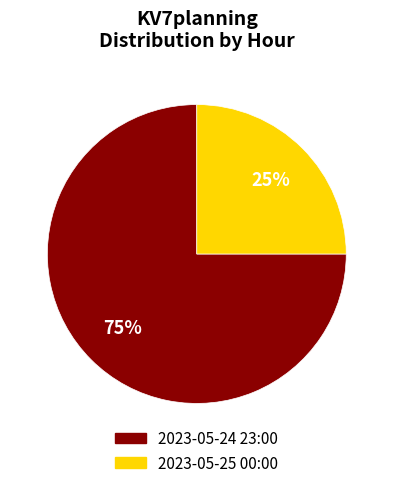

Is it true that 2023-05-25 00:00 is 31% of the pie?

False